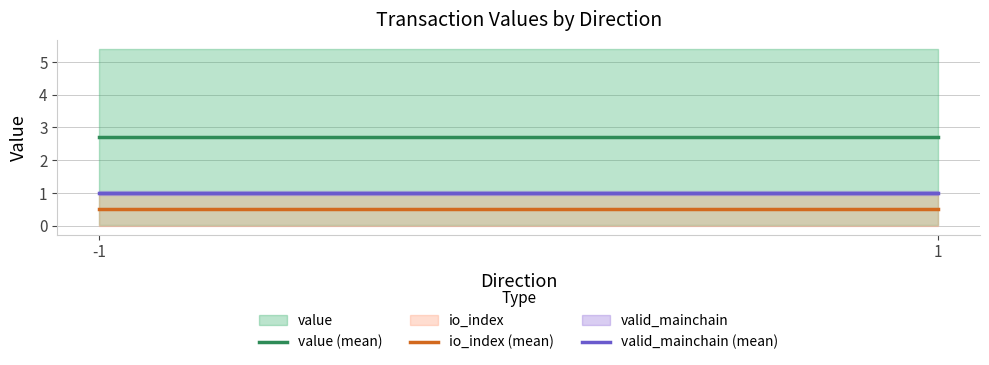

At how many categories does at least one series exceed 0?

2